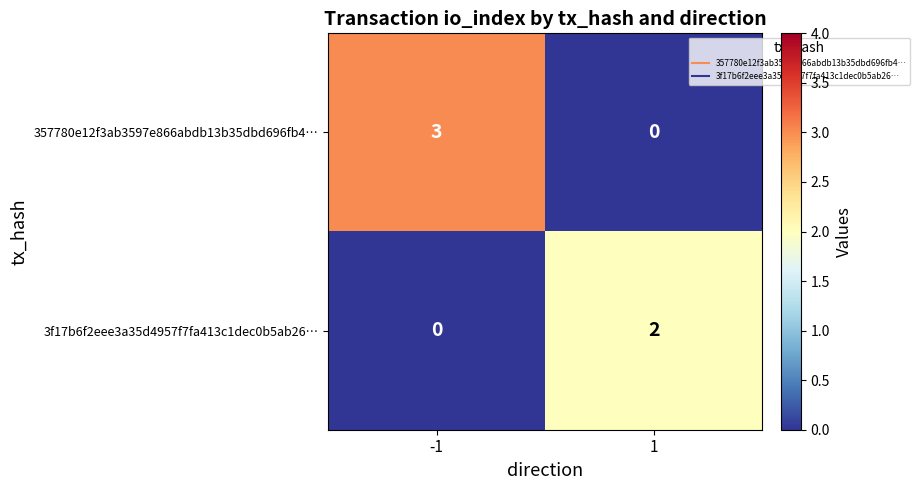

What is the difference between the maximum and minimum values in the 357780e12f3ab3597e866abdb13b35dbd696fb4… series?

3